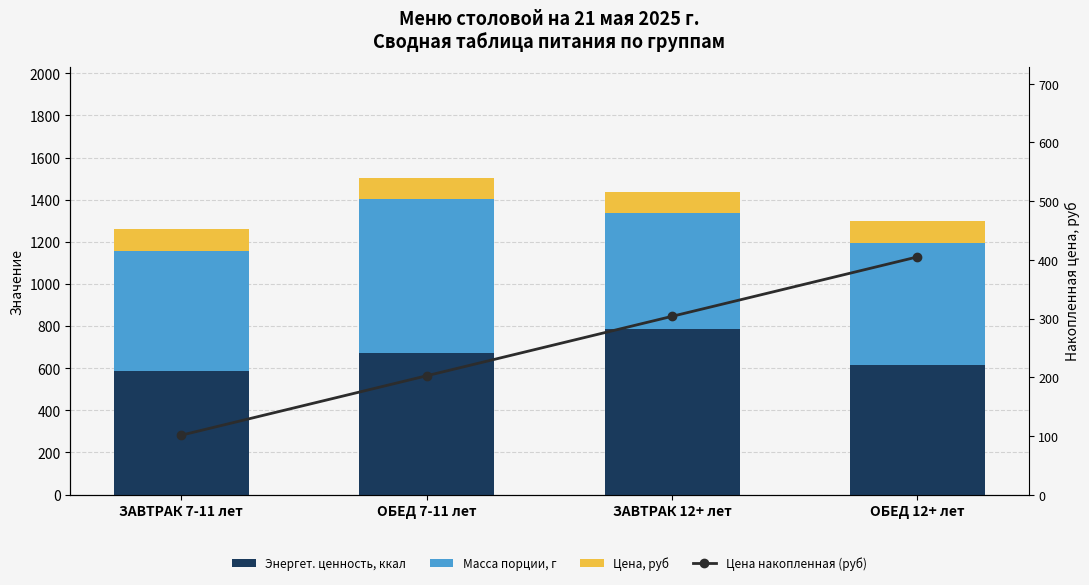

What position from the right is ЗАВТРАК 7-11 лет?

4